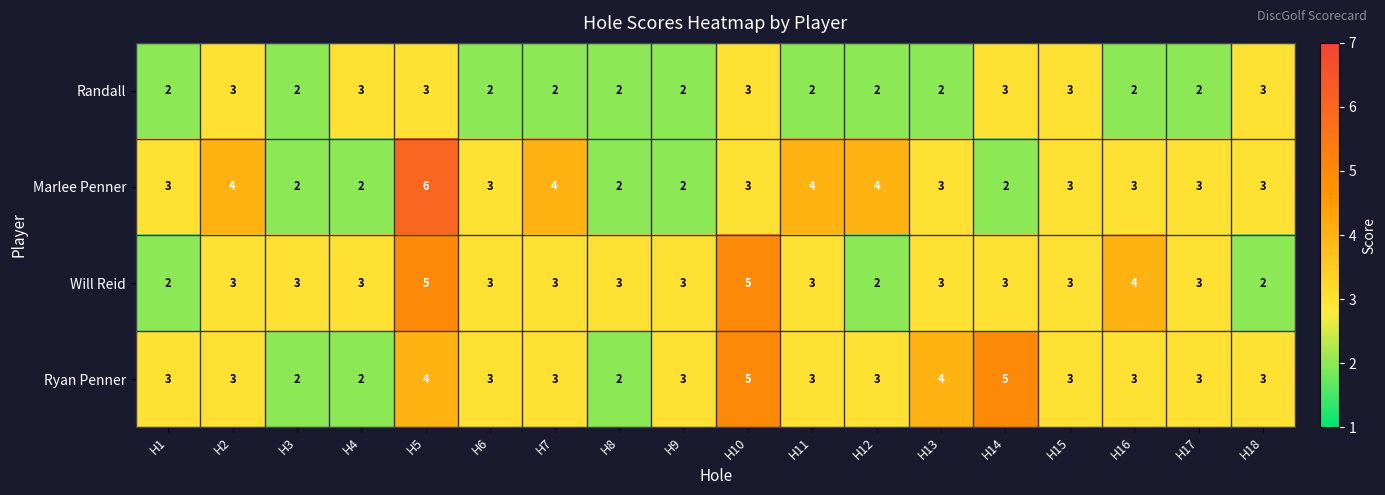

Which series has the widest spread of values?

Marlee Penner